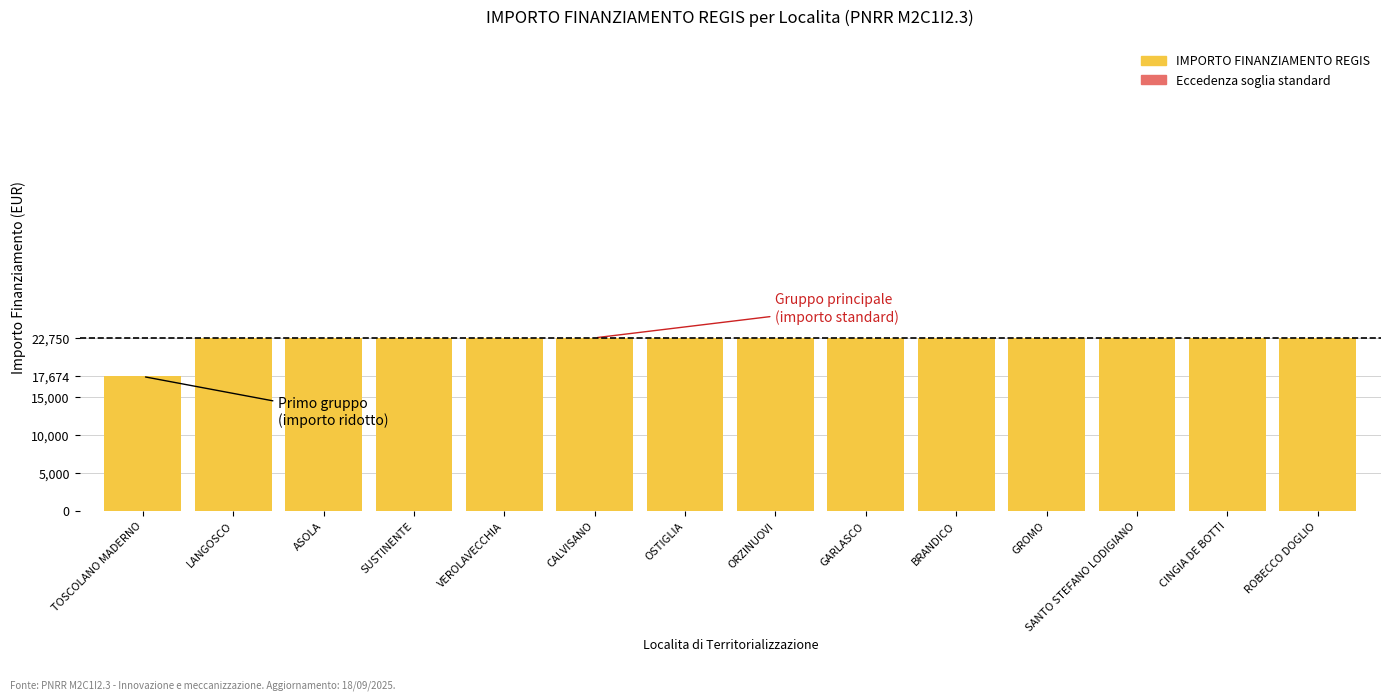

What is the greatest value displayed?

22750.0